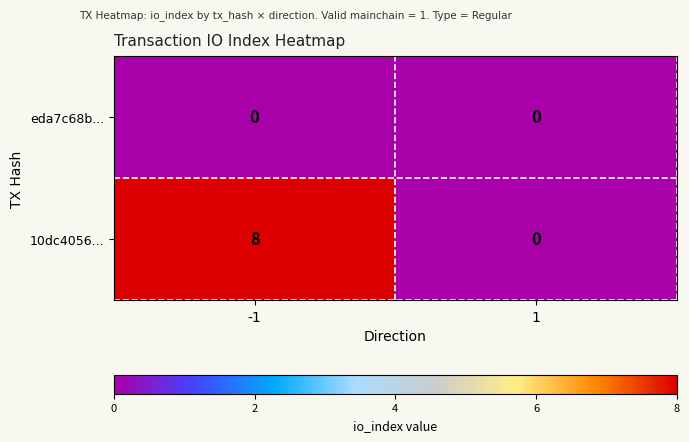

Which series has the widest spread of values?

10dc4056...